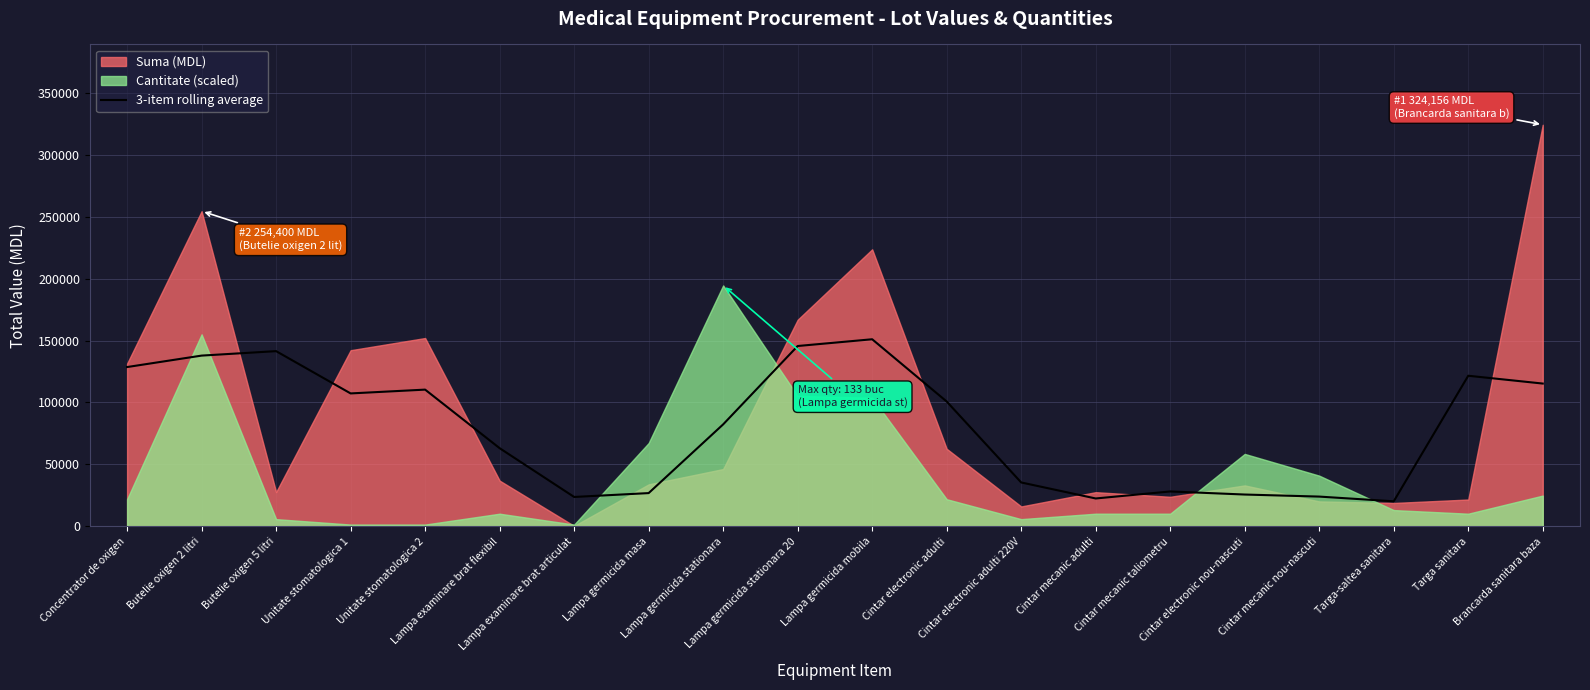

The value at Brancarda sanitara baza is 162242.5. True or false?

False